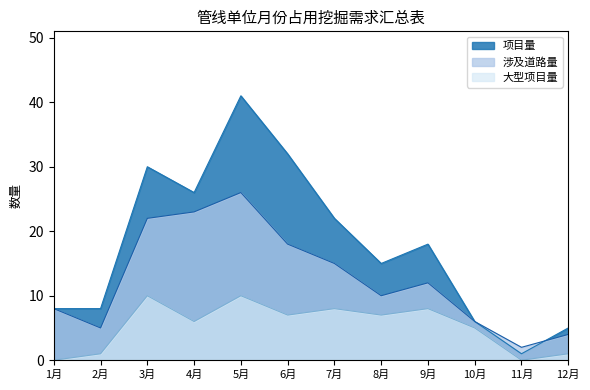

At which label is 项目量 closest to 21?

7月